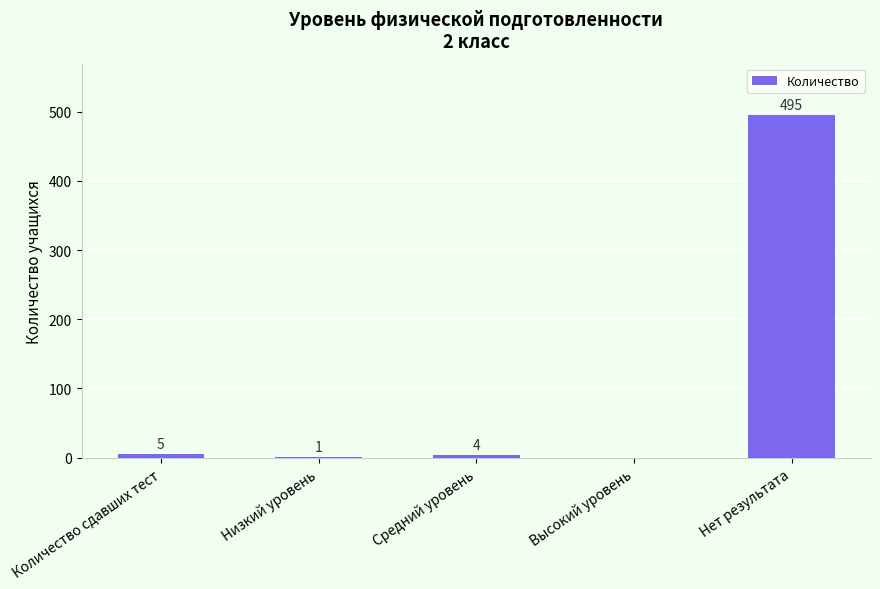

The chart shows a value of -235 at Высокий уровень. True or false?

False